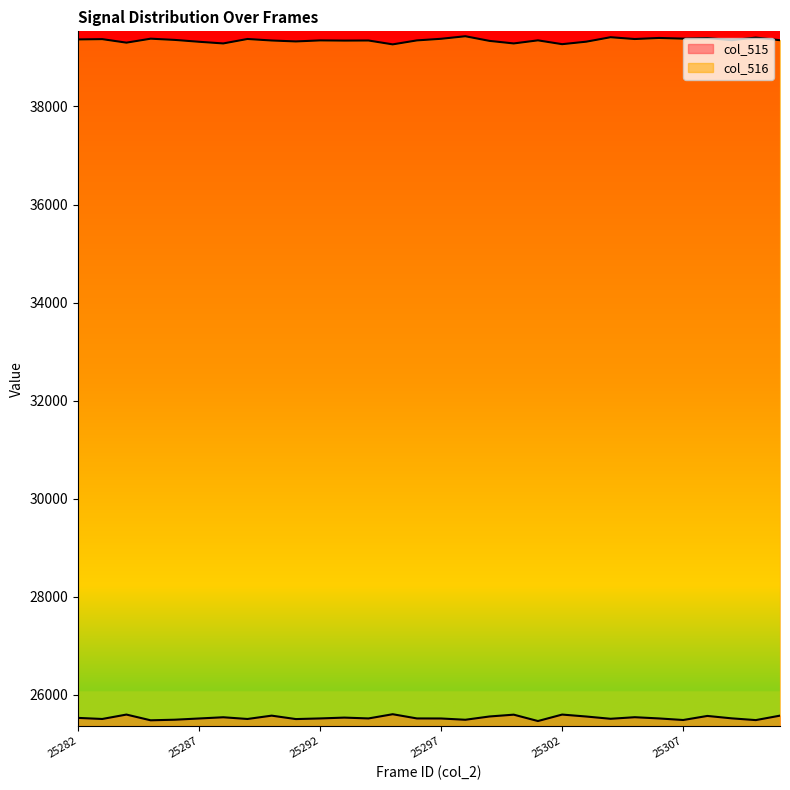

What is the difference between the maximum and minimum values in the col_516 series?

166